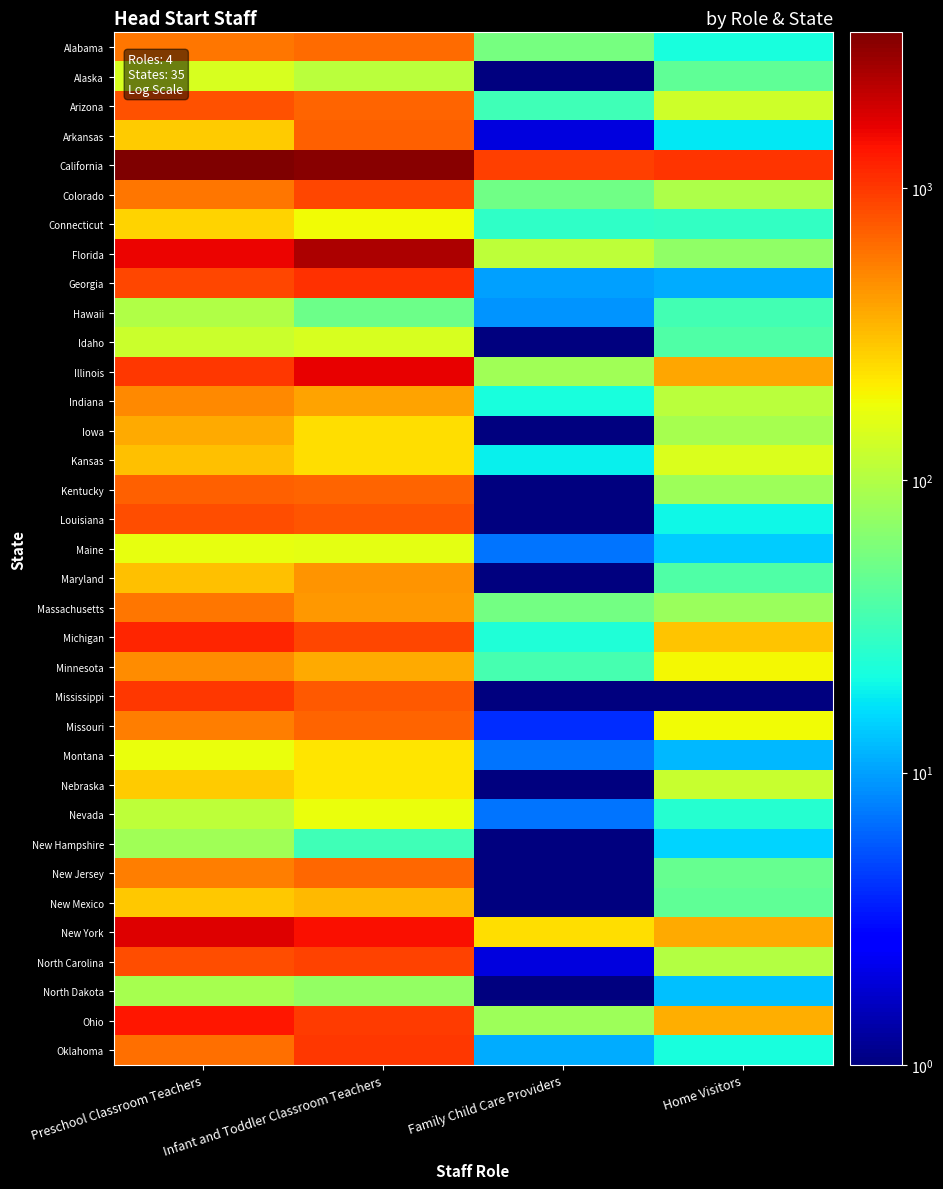

At which category does the chart reach its minimum across all series?

Family Child Care Providers